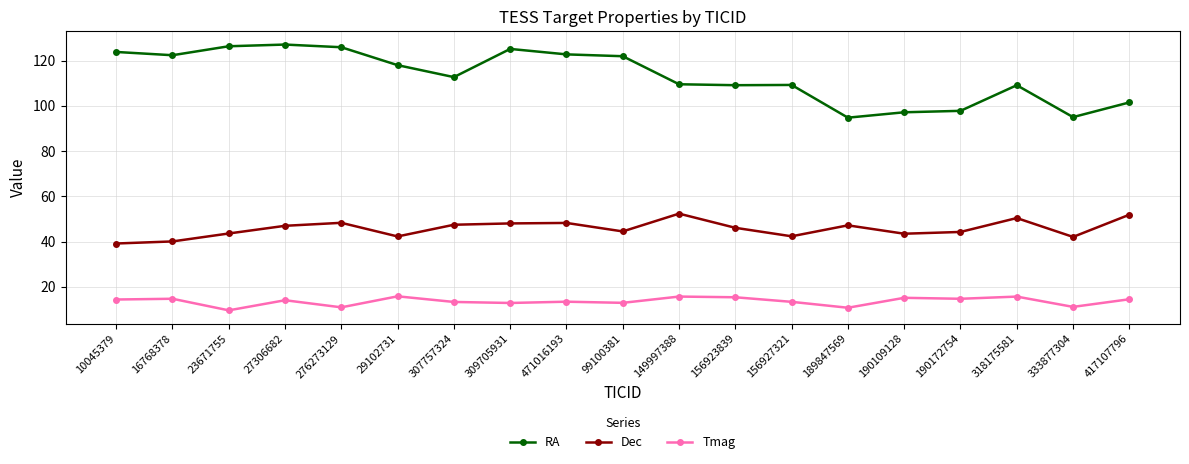

What is the sum of the Dec values at 149997388 and 318175581?

102.8